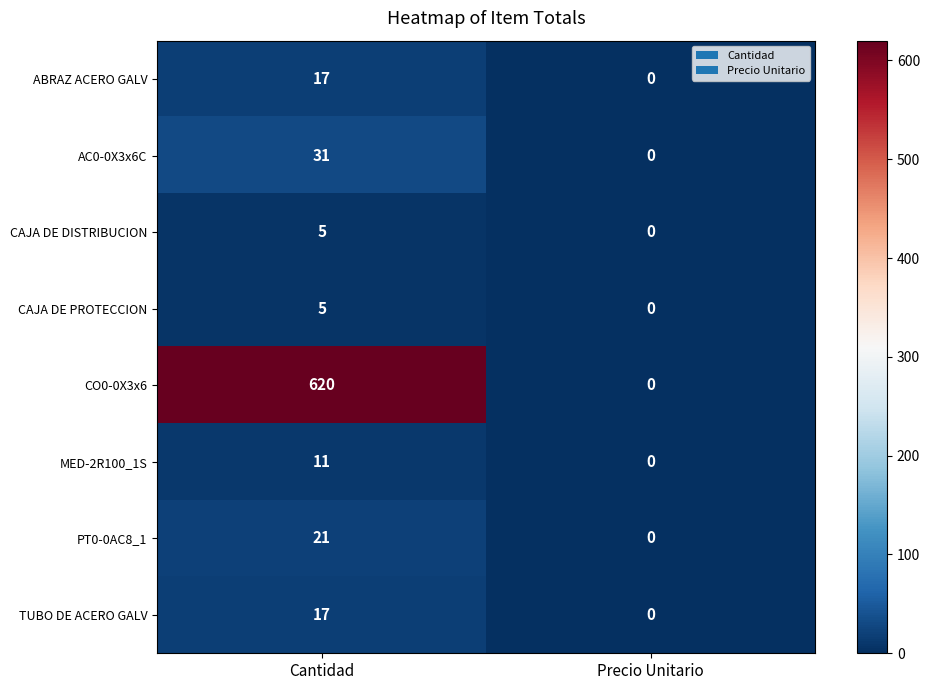

At which category does the chart reach its minimum across all series?

Precio Unitario